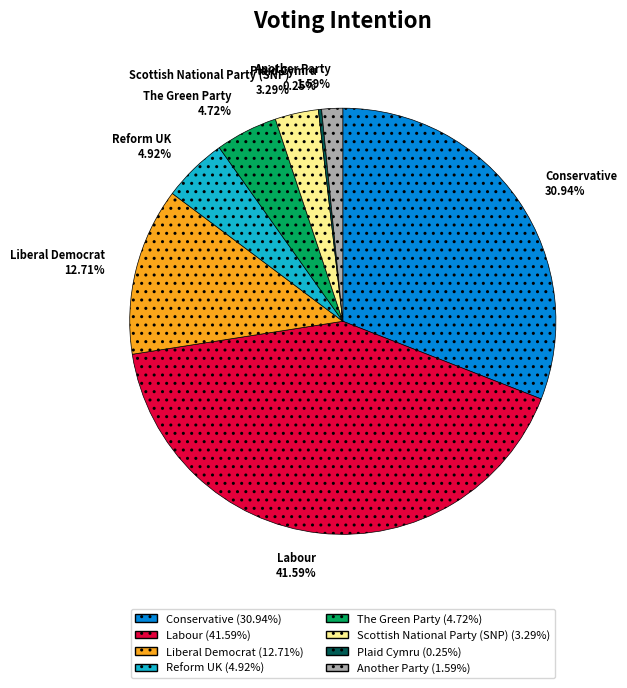

Is it true that Liberal Democrat is 13% of the pie?

True